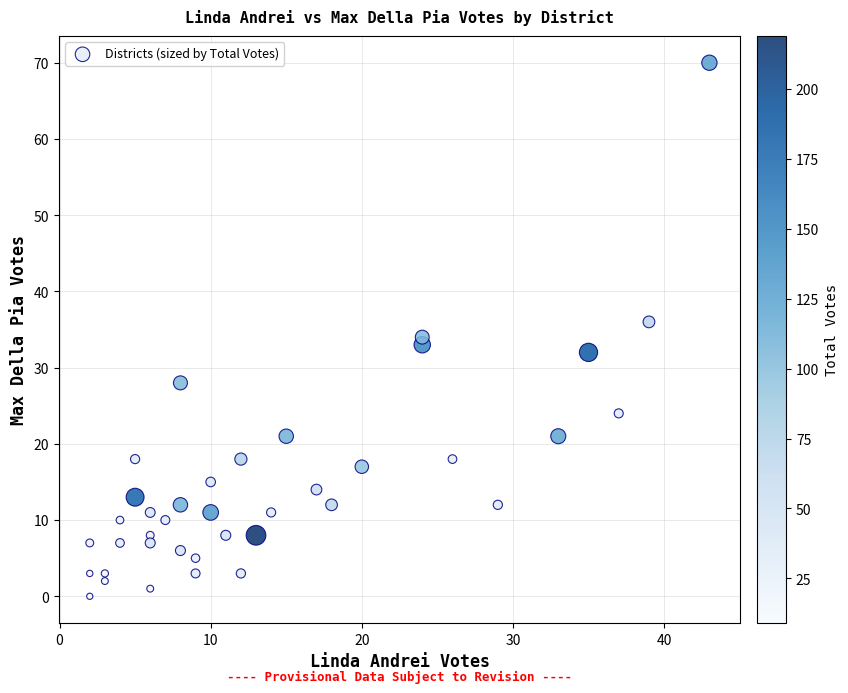

What is the range of Y values (max minus min)?

70